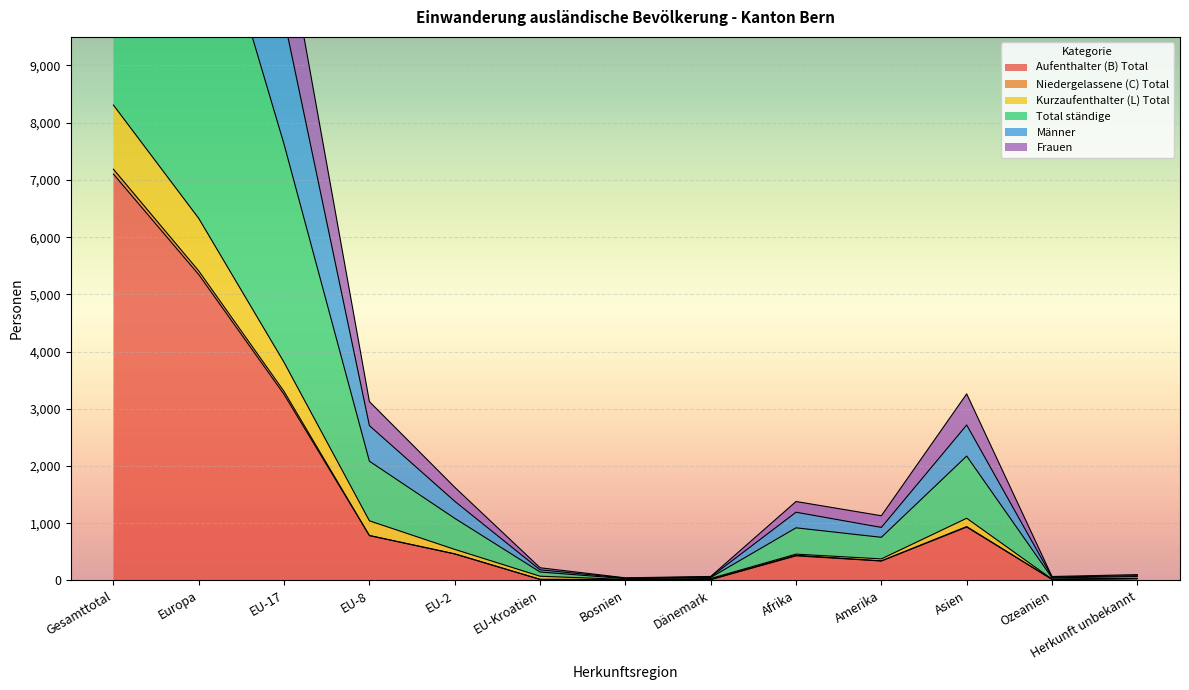

What is the difference between the maximum and minimum values in the Aufenthalter (B) Total series?

7088